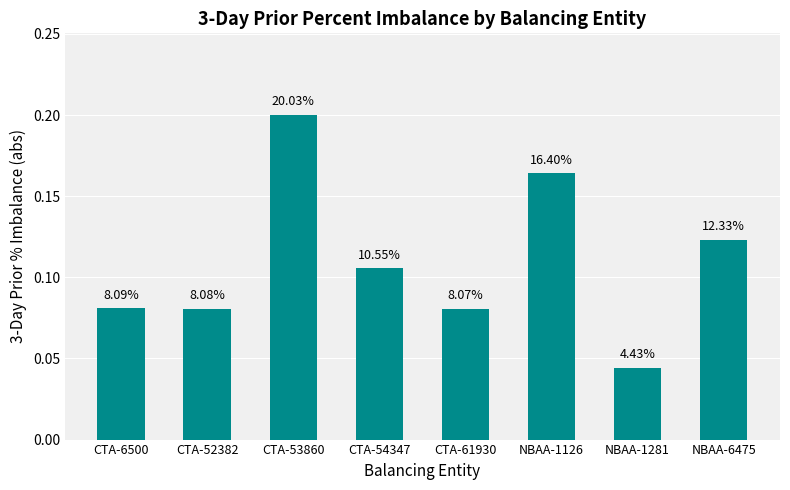

What is the label of the 1st bar from the right?

NBAA-6475